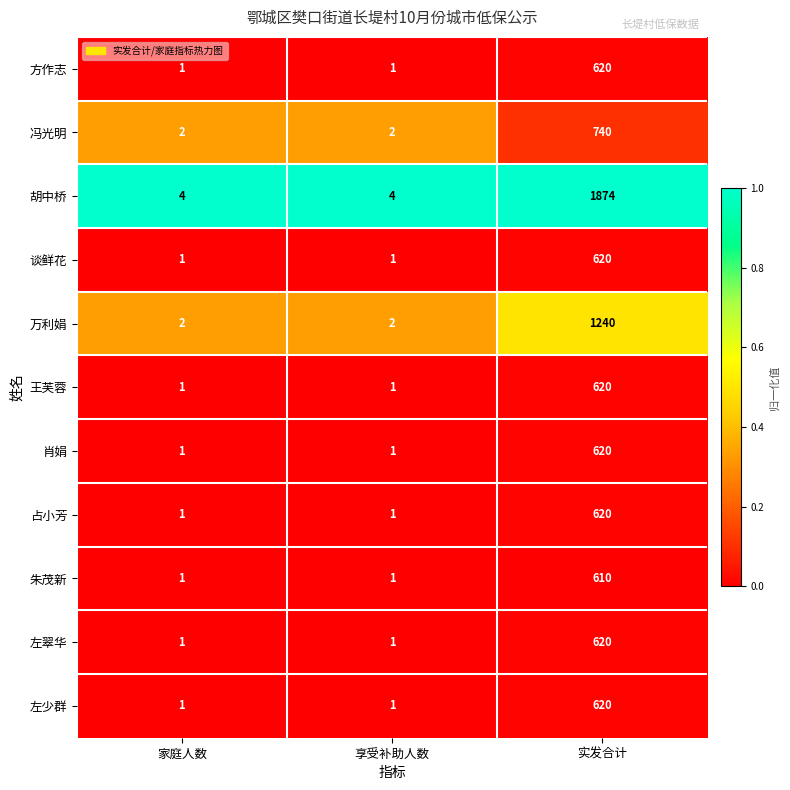

Which series has the largest range (max minus min)?

胡中桥